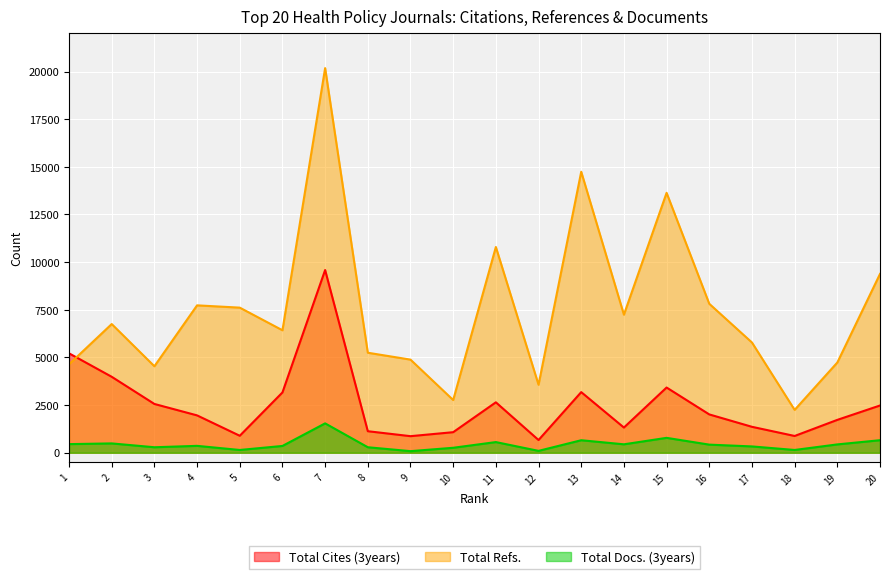

What is the total value across all series at 2?

11227